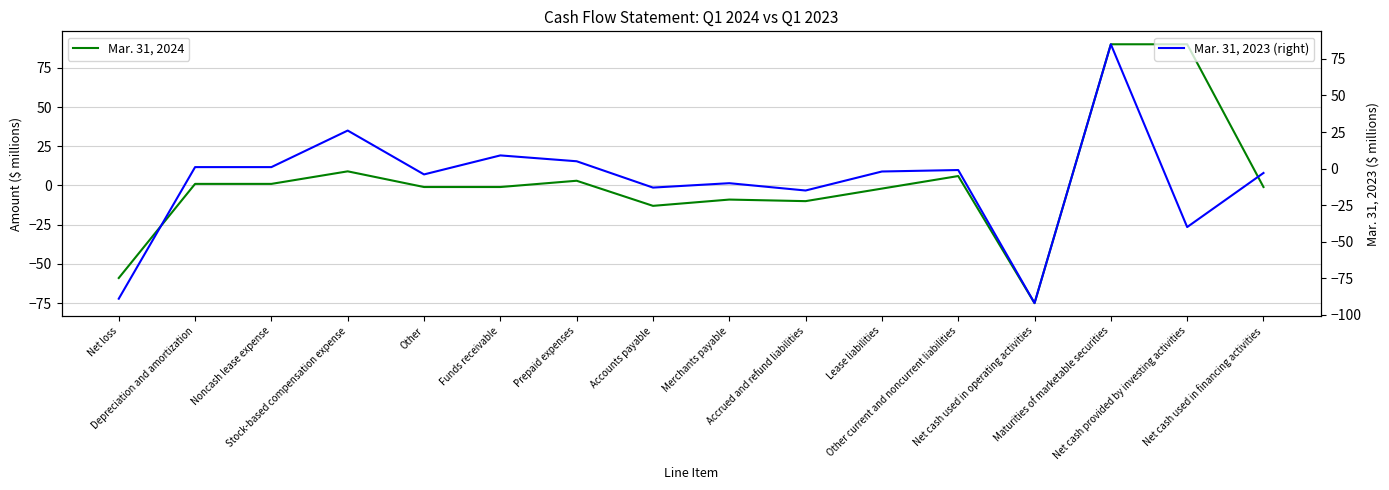

How many data points in Mar. 31, 2023 (right) are less than -2?

8